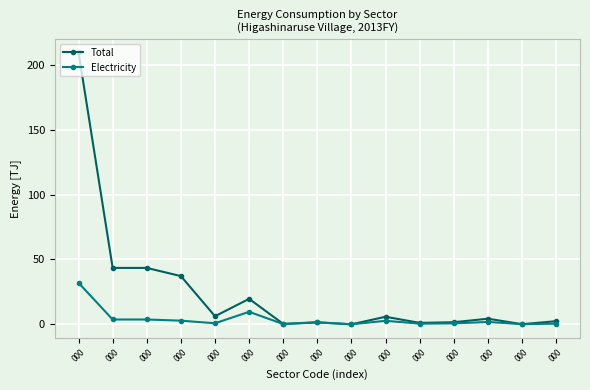

True or false: Total and Electricity cross at least once.

False